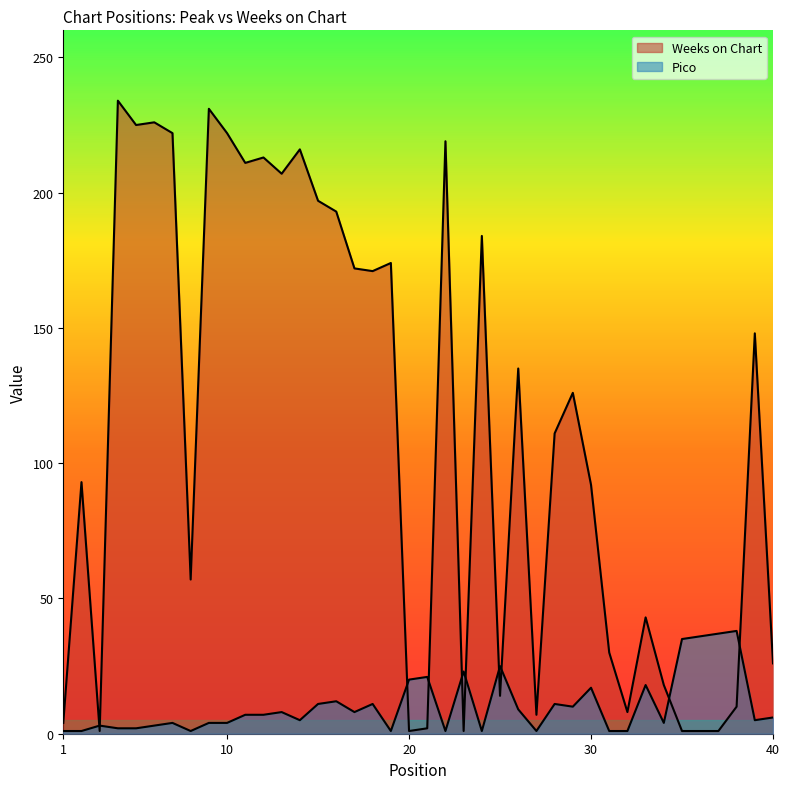

What is the approximate value of Weeks on Chart at 12, to the nearest 50?

200